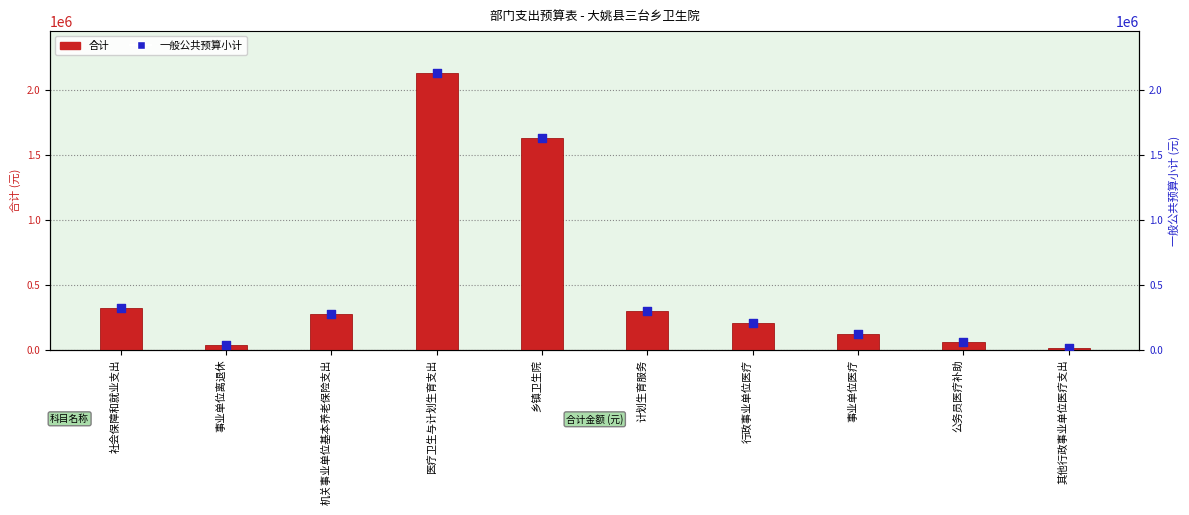

Which series has the largest total across all categories?

合计